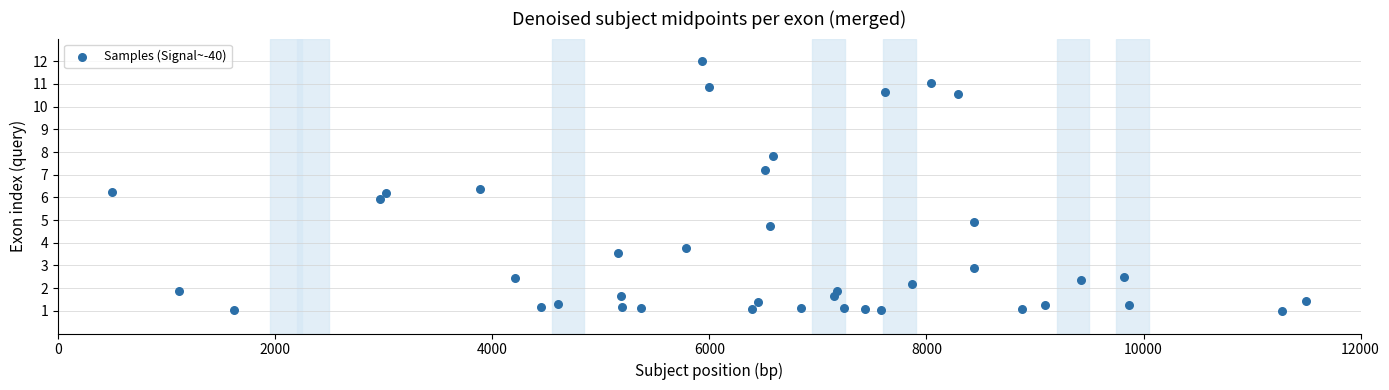

What is the range of Y values (max minus min)?

11.0